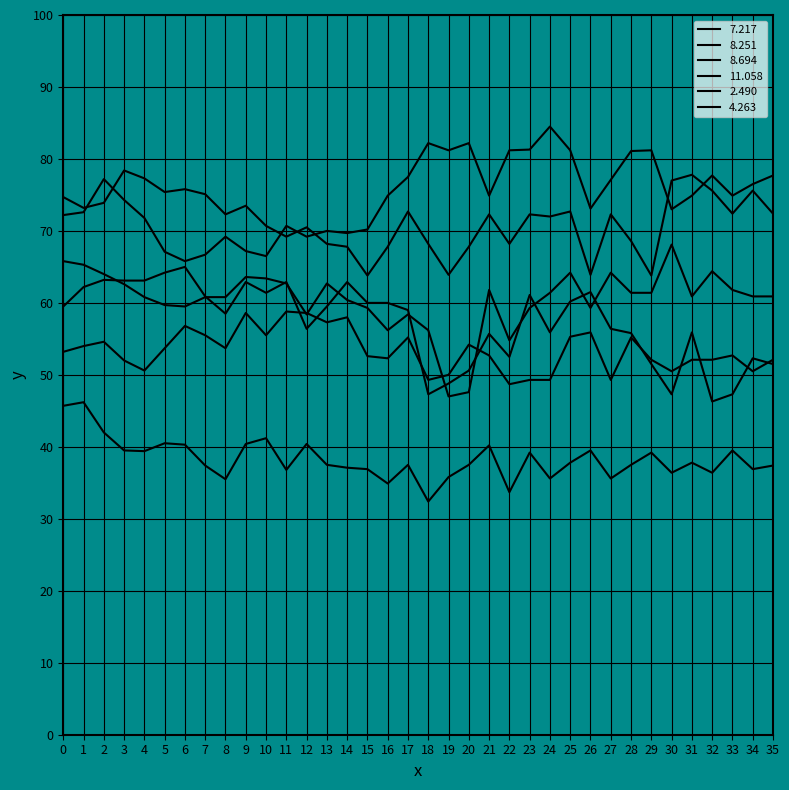

Is this an area chart (filled region under the line)?

No